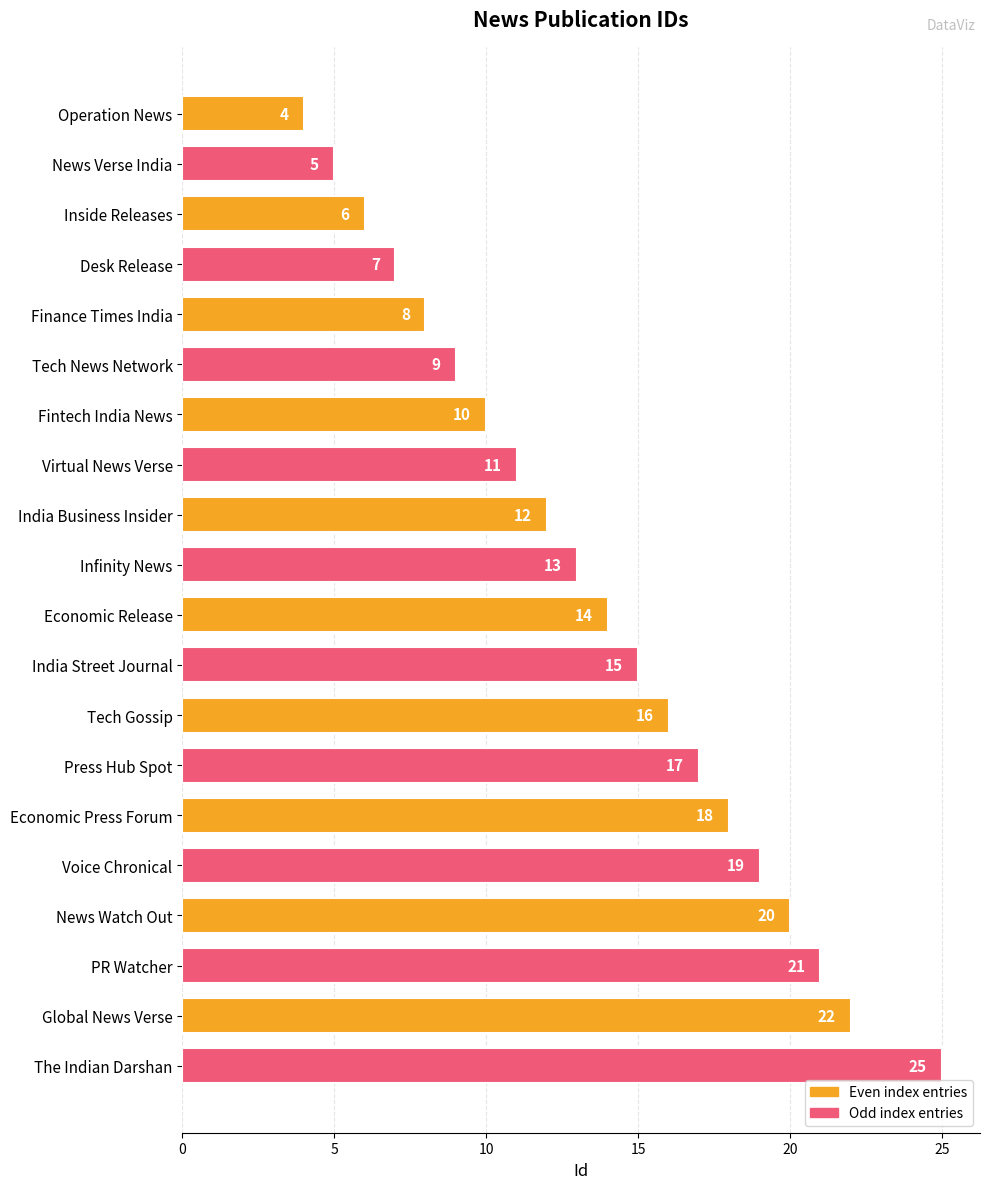

Reading top to bottom, list all the values displayed in this chart.

Operation News=4	News Verse India=5	Inside Releases=6	Desk Release=7	Finance Times India=8	Tech News Network=9	Fintech India News=10	Virtual News Verse=11	India Business Insider=12	Infinity News=13	Economic Release=14	India Street Journal=15	Tech Gossip=16	Press Hub Spot=17	Economic Press Forum=18	Voice Chronical=19	News Watch Out=20	PR Watcher=21	Global News Verse=22	The Indian Darshan=25